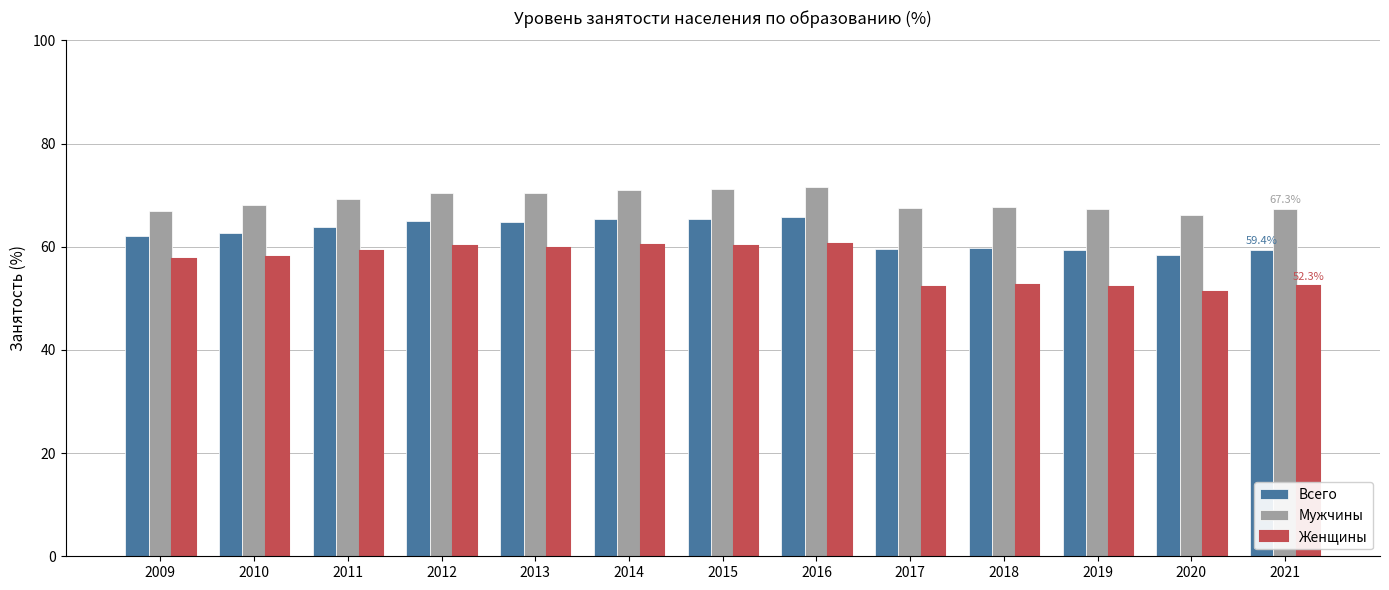

Between 2012 and 2021, which series saw the biggest shift?

Женщины